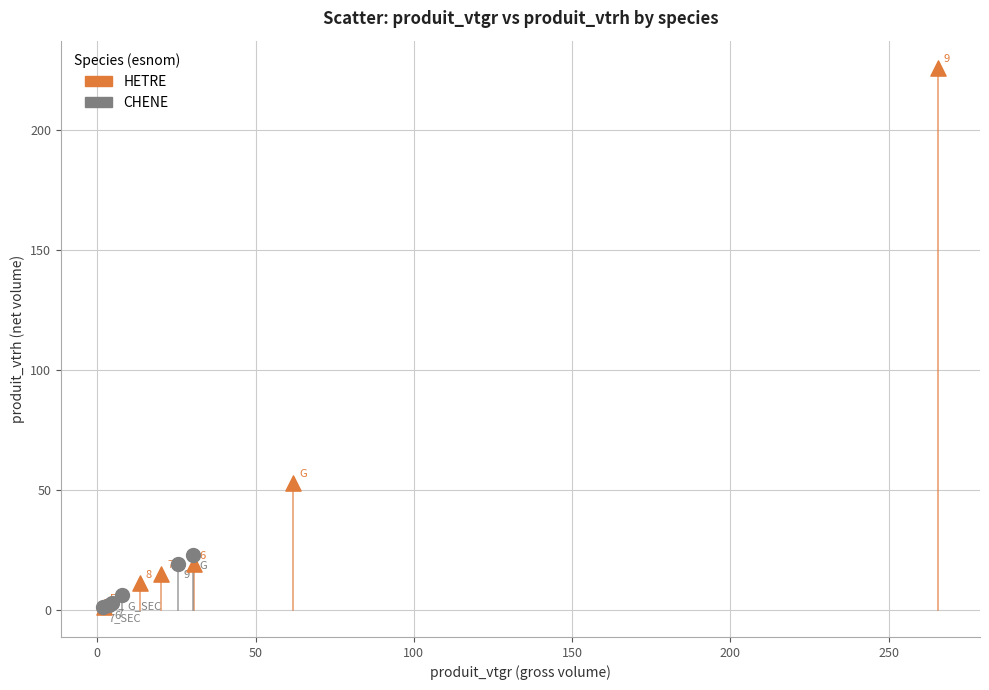

Which series contains the highest Y value?

HETRE